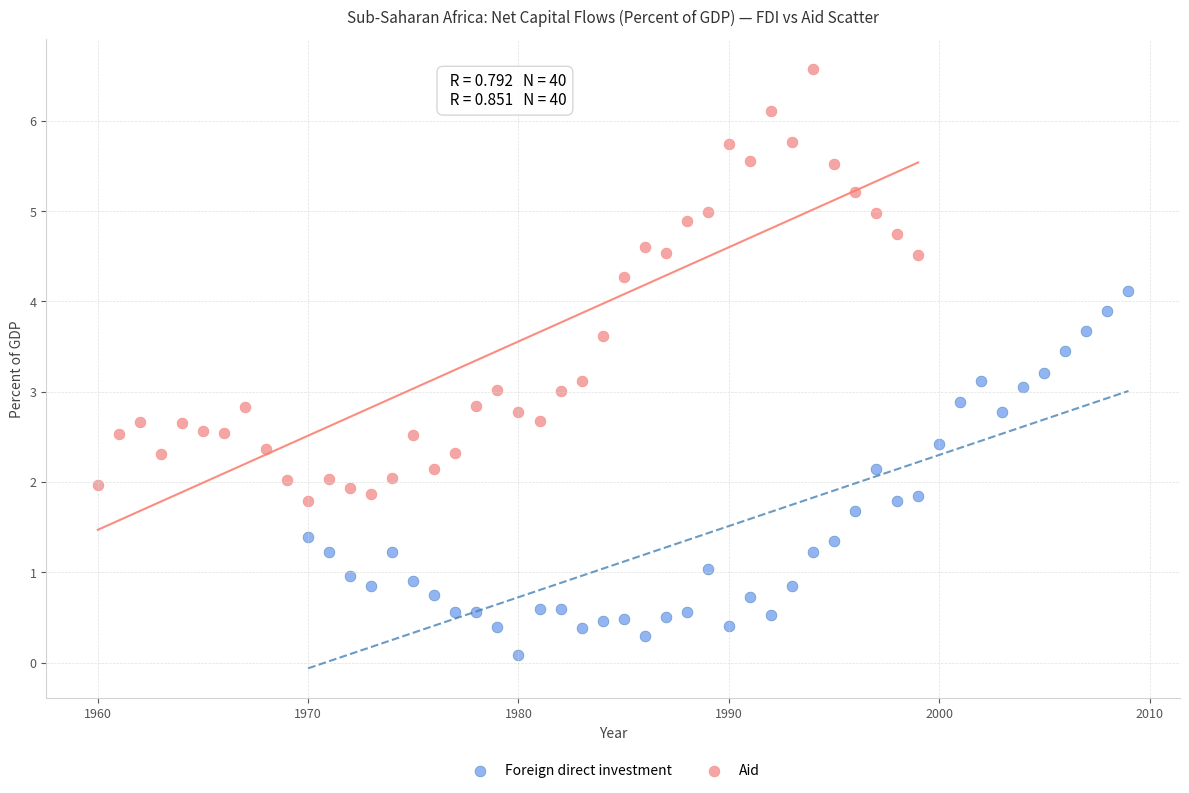

Which series contains the lowest Y value?

Foreign direct investment